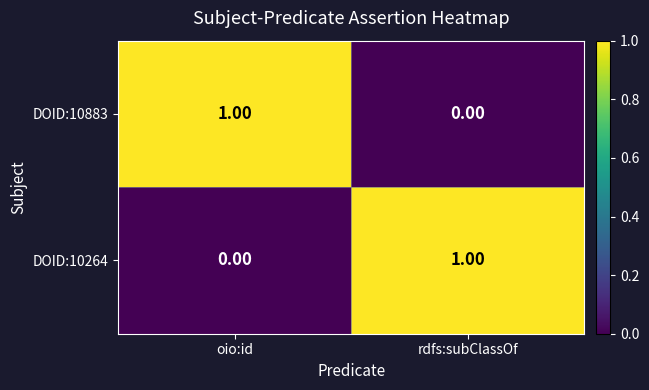

At oio:id, list the series in order from largest to smallest.

DOID:10883, DOID:10264